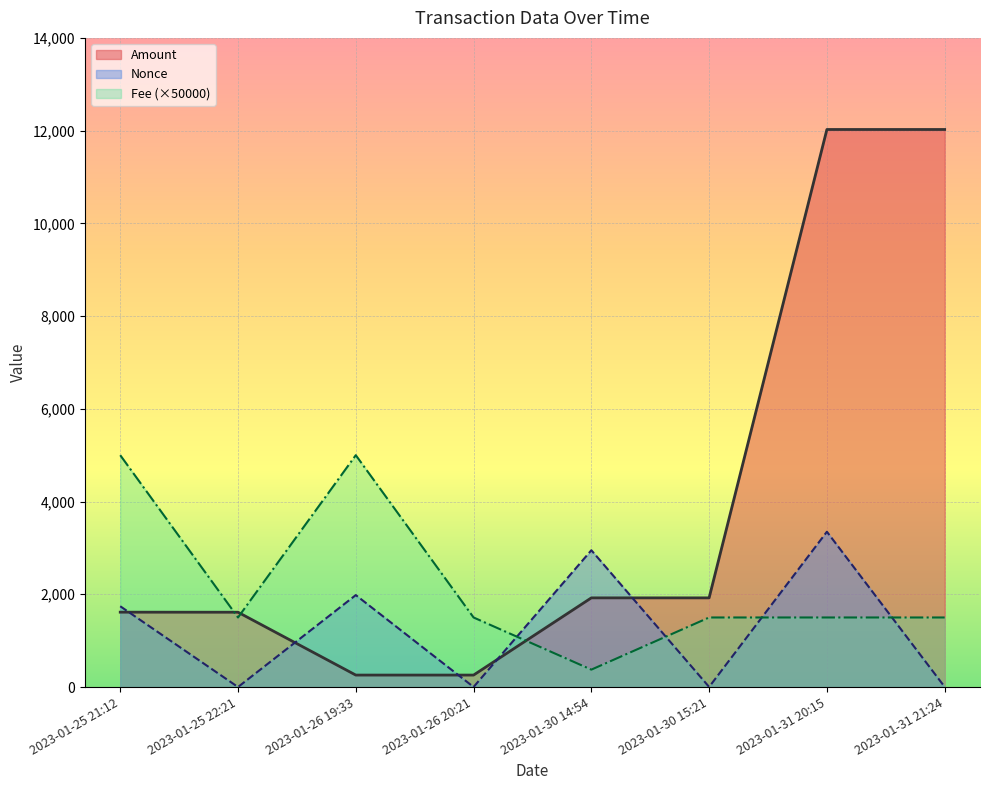

What is the maximum value shown in the chart?

12024.5